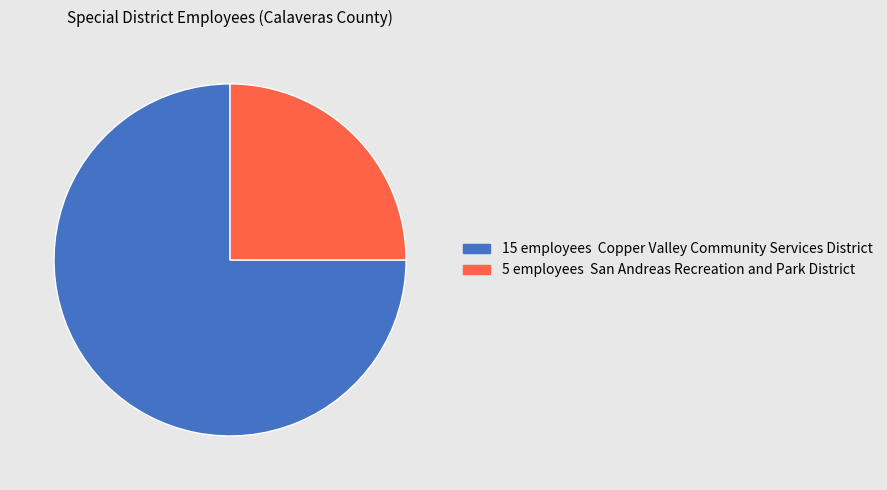

Is there a majority slice in this chart?

Yes